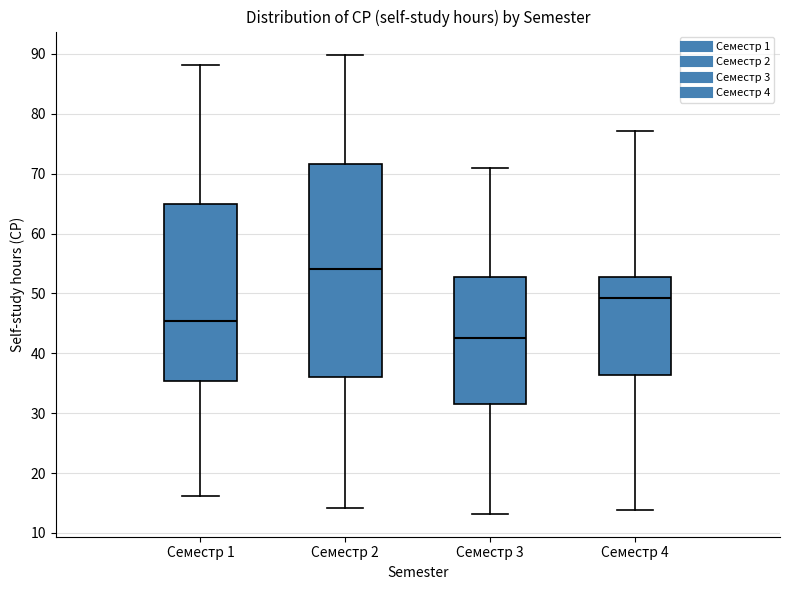

Reading left to right, transcribe this box plot: for each box, give where its median line is, the range the box spans, and where its two whiskers end, as read against the y-axis. The values are not printed on the chart, so give them approximately, as read against the axis.

Семестр 1: median 45, box 35 to 65, whiskers 16 to 88
Семестр 2: median 54, box 36 to 72, whiskers 14 to 90
Семестр 3: median 43, box 31 to 53, whiskers 13 to 71
Семестр 4: median 49, box 36 to 53, whiskers 14 to 77